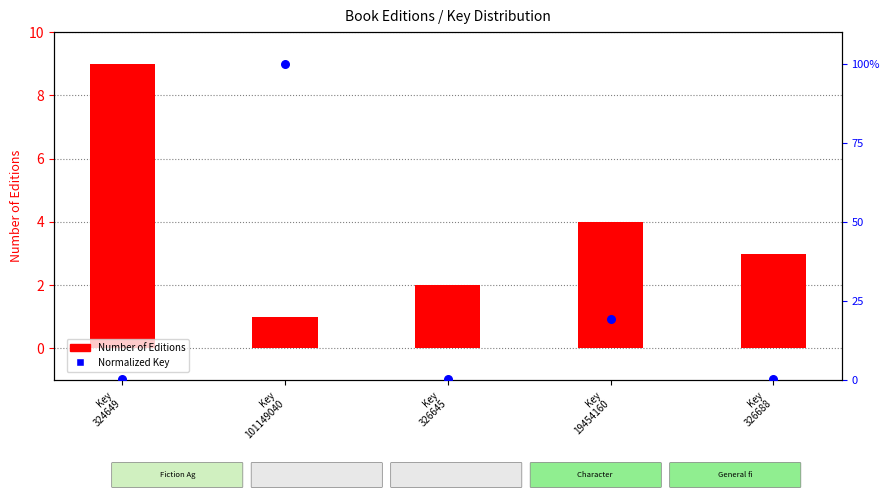

Is the value of Number of Editions at Key
326645 greater than the value of Normalized Key (percentile) at Key
324649?

Yes